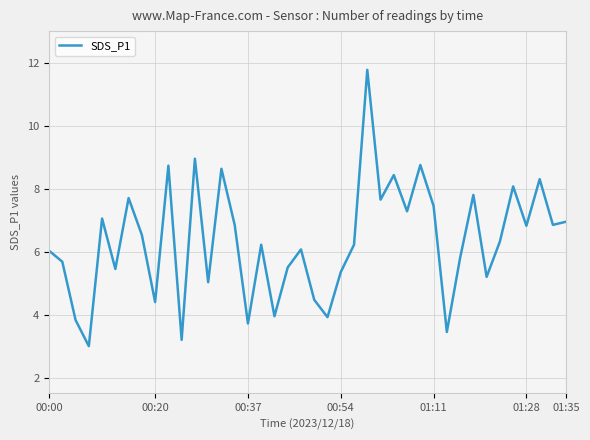

What is the greatest value displayed?

11.8